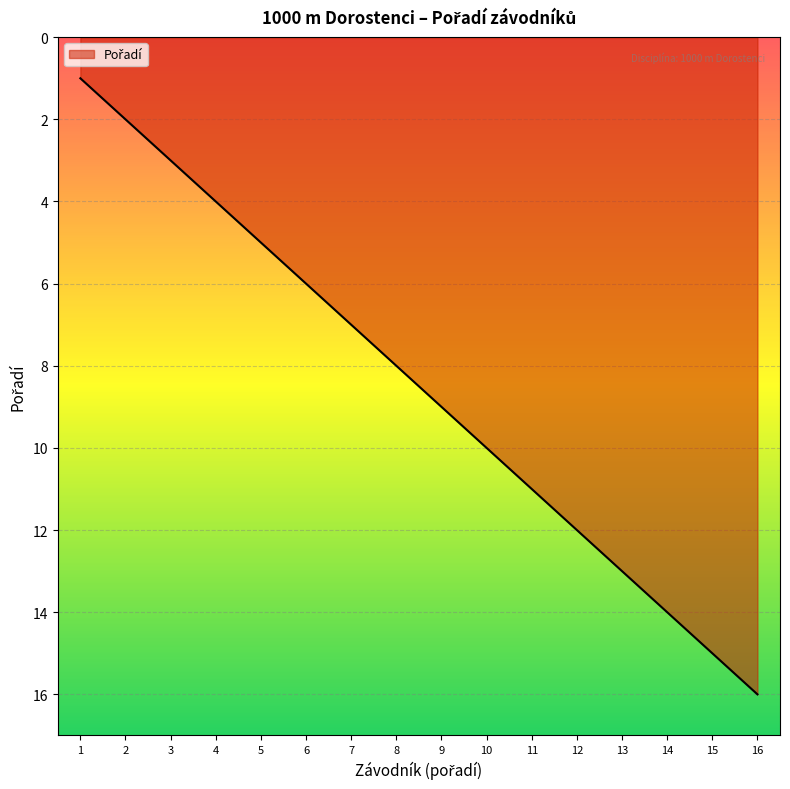

Rank the categories by value from lowest to highest.

1, 2, 3, 4, 5, 6, 7, 8, 9, 10, 11, 12, 13, 14, 15, 16